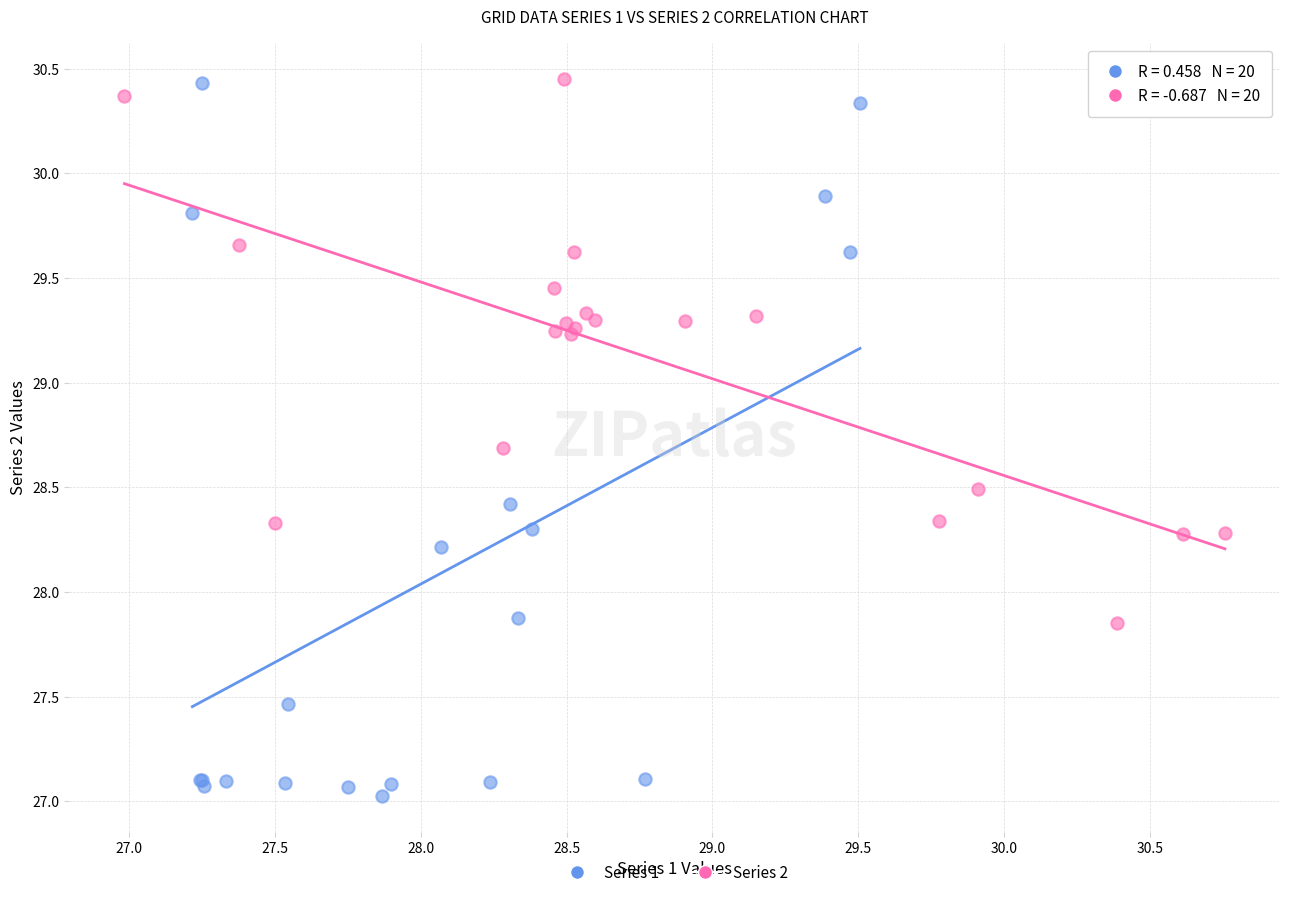

Which series contains the lowest Y value?

Series 1